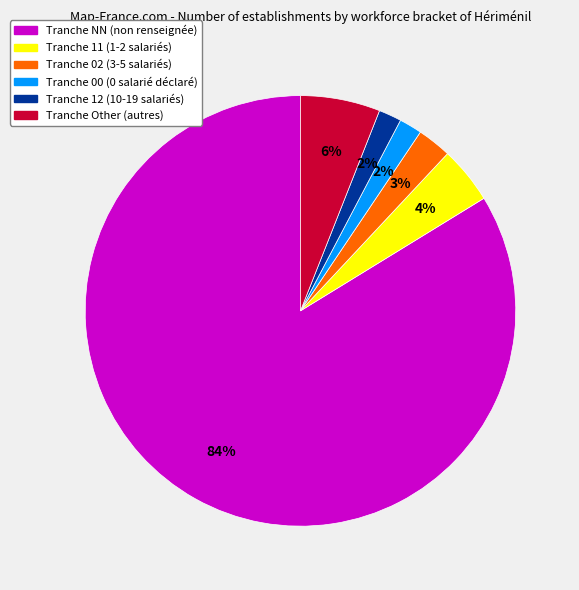

Is there a majority slice in this chart?

Yes